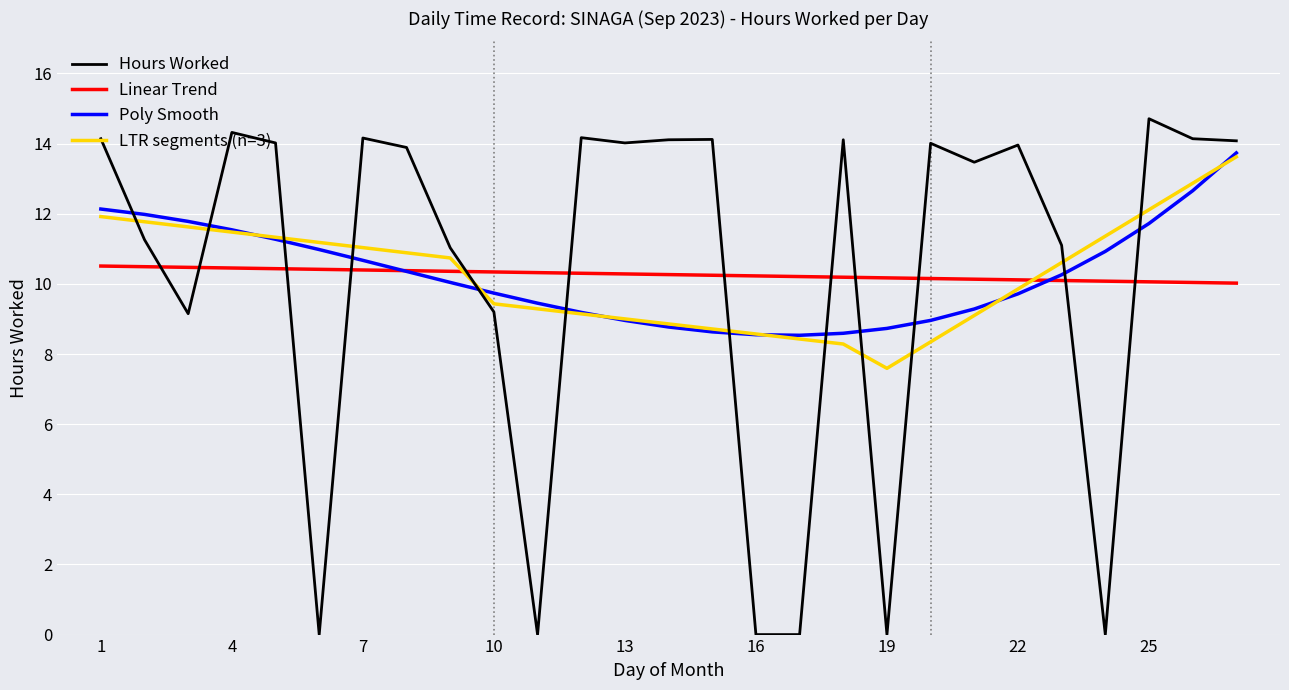

What is the average value of the Linear Trend series?

10.3